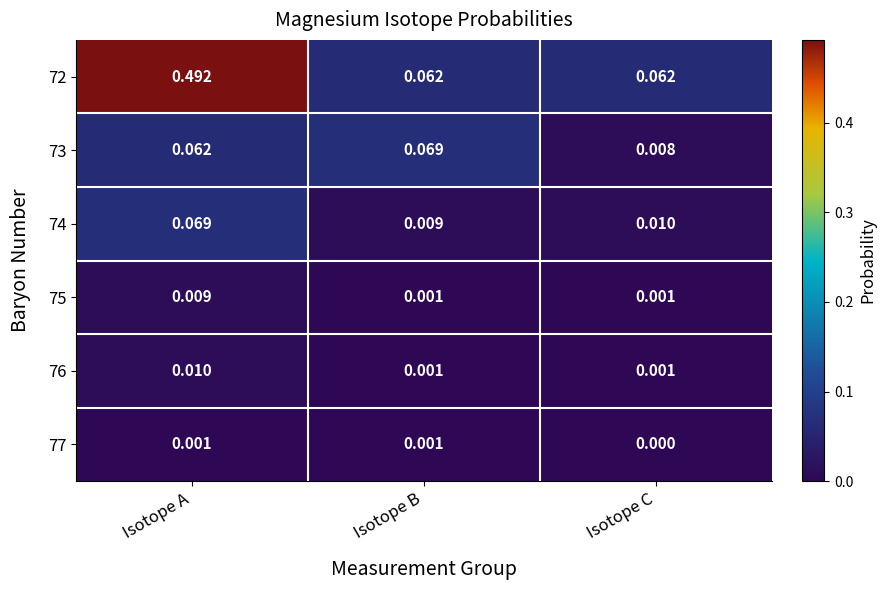

Where is 73 nearest to the value 0?

Isotope C